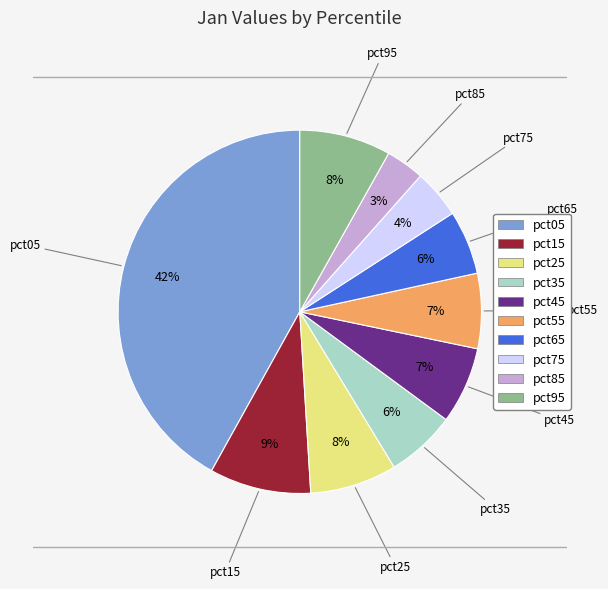

Is there a majority slice in this chart?

No